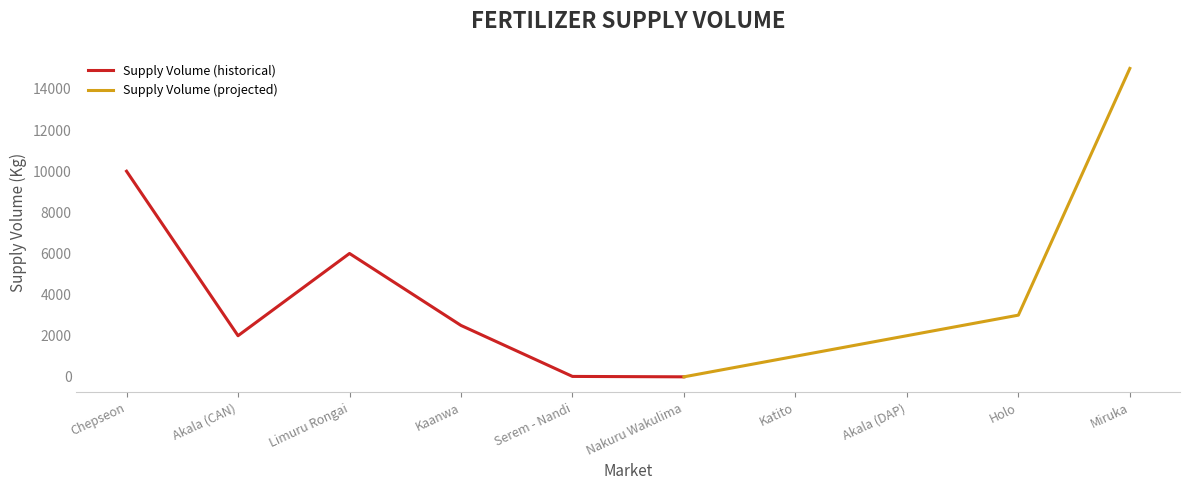

Rank the categories by value from lowest to highest.

Nakuru Wakulima, Serem - Nandi, Katito, Akala (CAN), Akala (DAP), Kaanwa, Holo, Limuru Rongai, Chepseon, Miruka